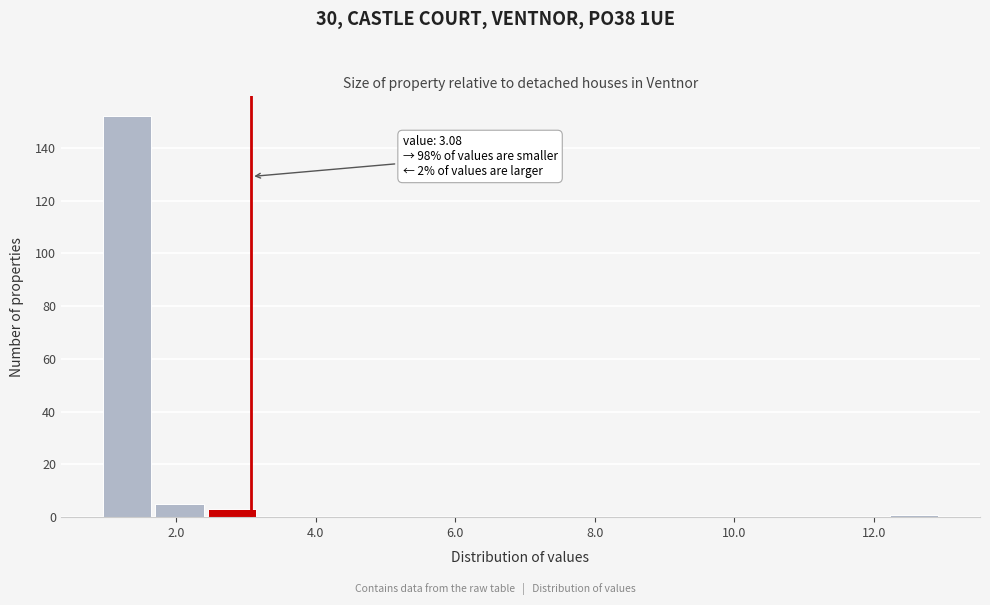

Read against the x-axis, roughly where is the centre of the tallest bar?

1.2